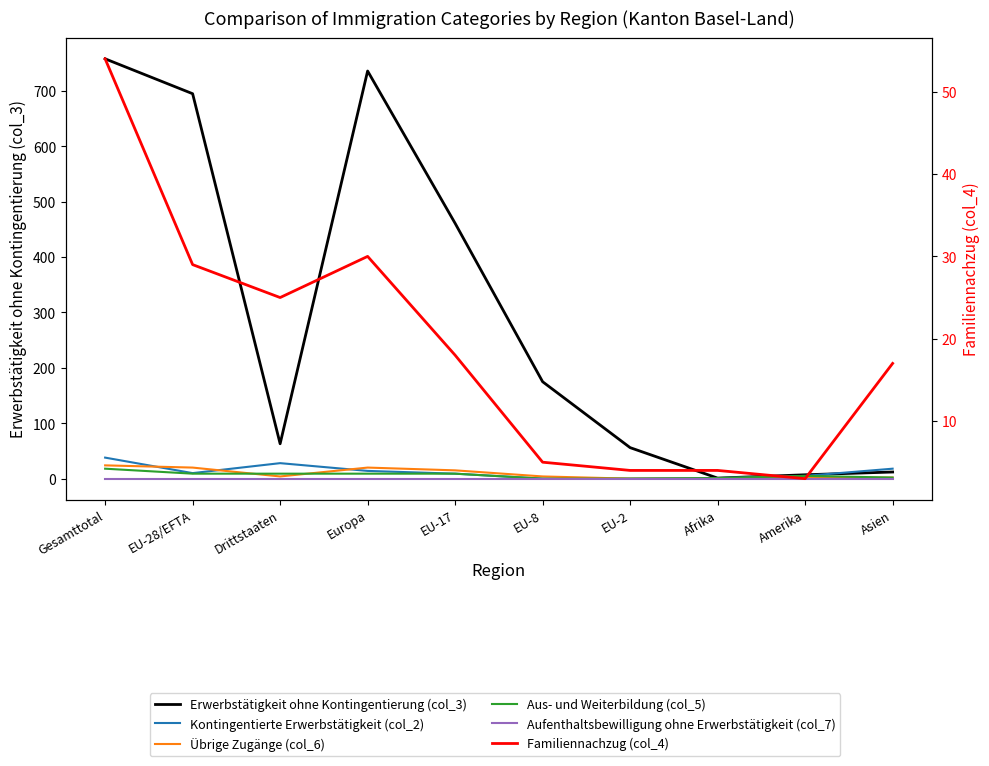

Where does the Kontingentierte Erwerbstätigkeit (col_2) series first go above 10?

Gesamttotal